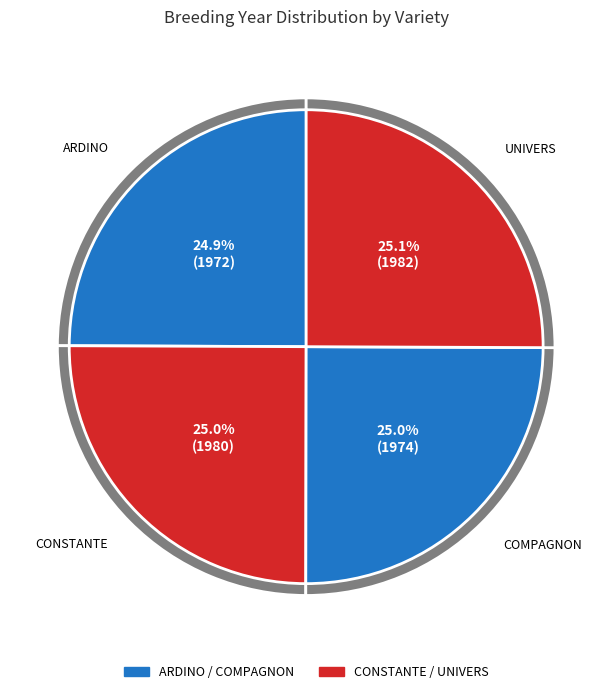

To the nearest percent, what is the average slice percentage?

25%